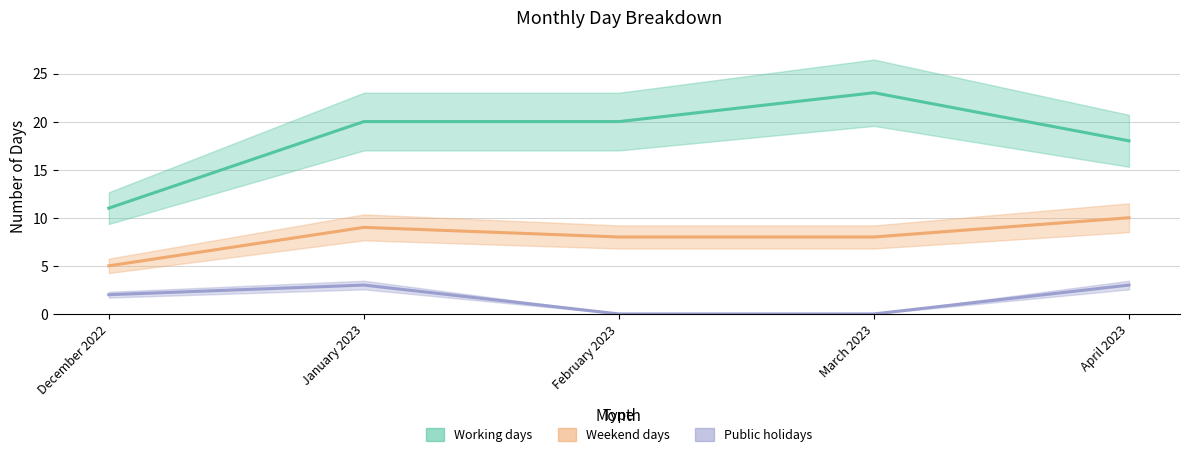

Reading left to right, what are all the values shown in this chart?

Working days: December 2022=11	January 2023=20	February 2023=20	March 2023=23	April 2023=18
Weekend days: December 2022=5	January 2023=9	February 2023=8	March 2023=8	April 2023=10
Public holidays: December 2022=2	January 2023=3	February 2023=0	March 2023=0	April 2023=3